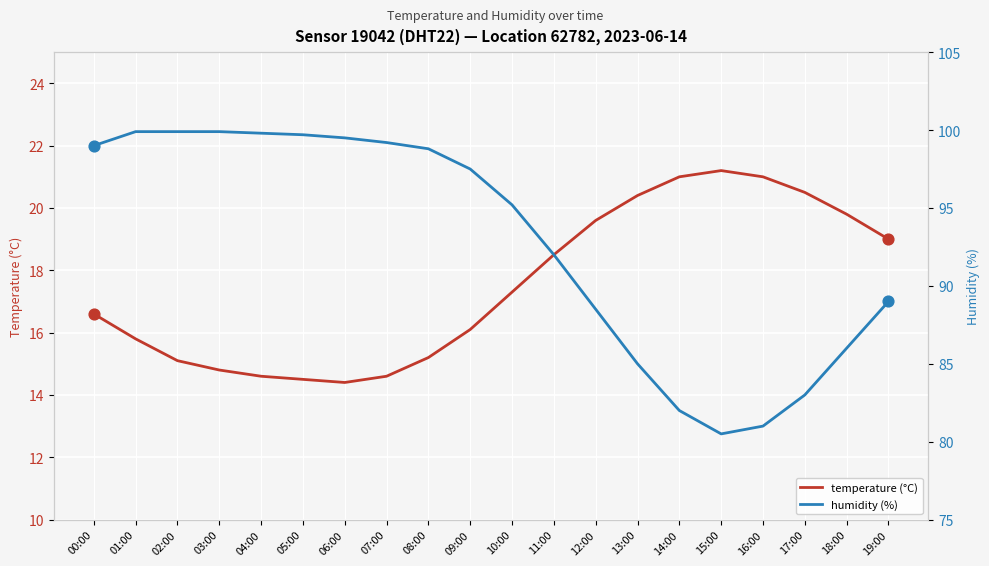

What are all the series names shown in the legend?

temperature (°C), humidity (%)